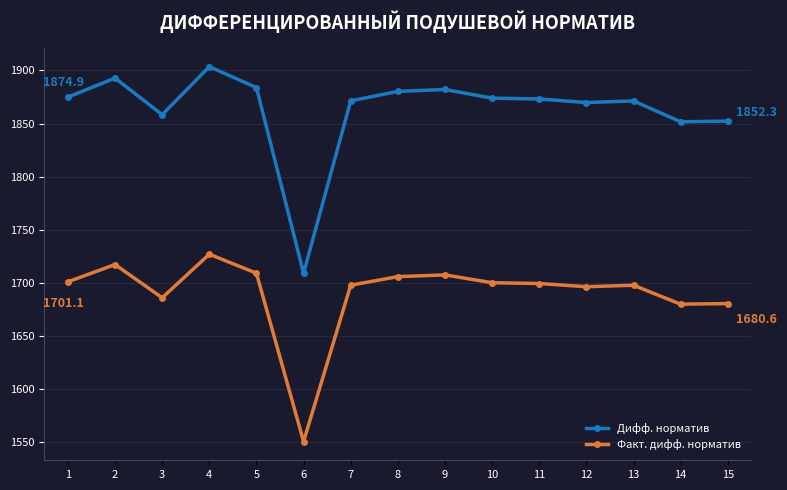

Rank the series at 9 from highest to lowest value.

Дифф. норматив, Факт. дифф. норматив